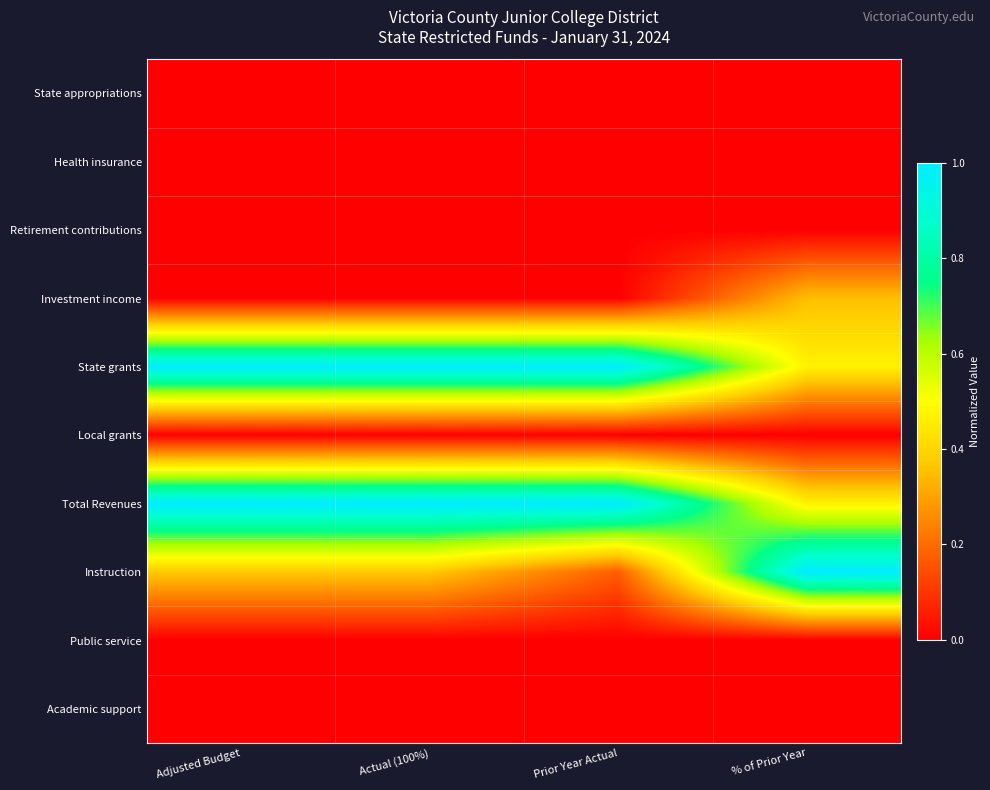

What is the difference between the highest and lowest values at Actual (100%)?

1.0